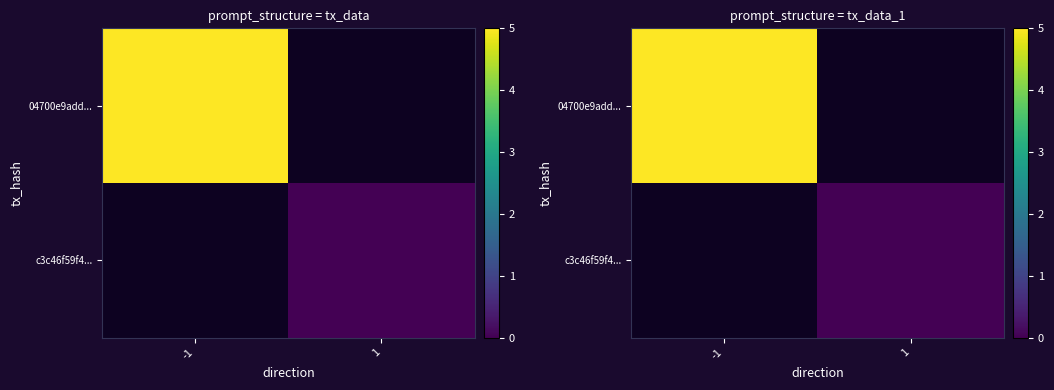

Is the value of c3c46f59f4... at -1 greater than the value of 04700e9add... at -1?

No